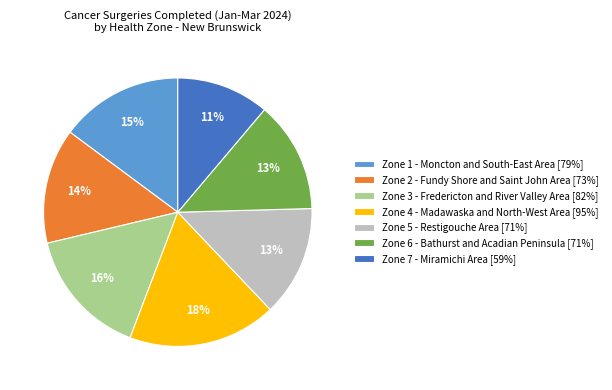

Combined, do Zone 7 - Miramichi Area [59%] and Zone 5 - Restigouche Area [71%] account for over 50%?

No